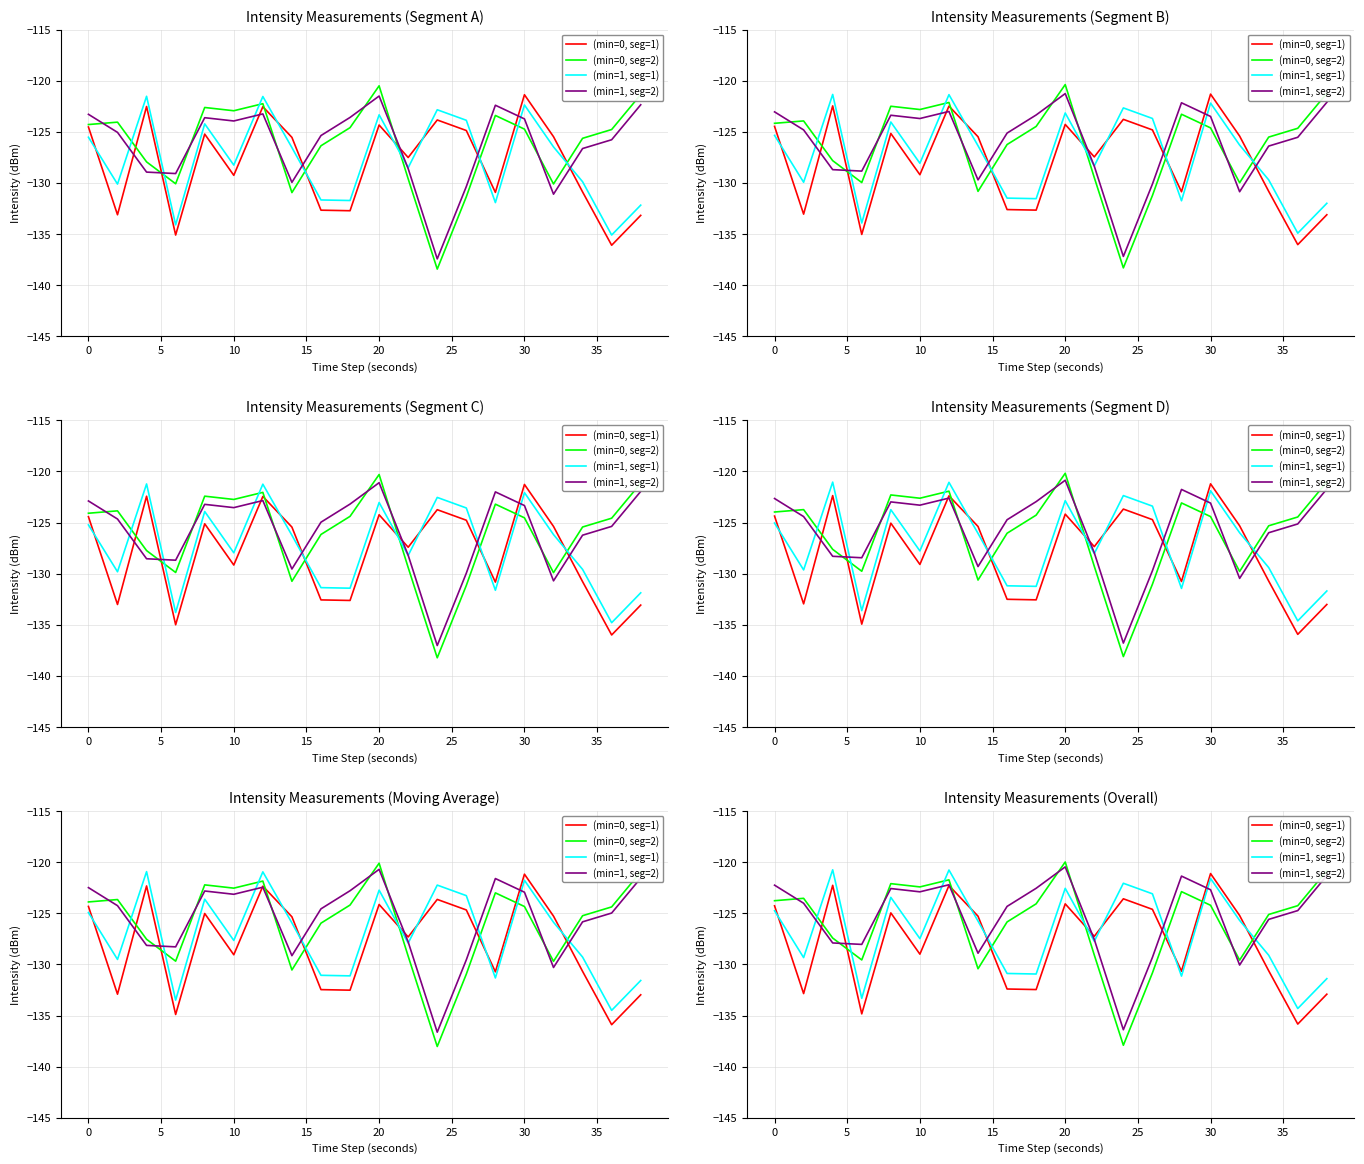

What is the total value across all series at 15?

-493.1